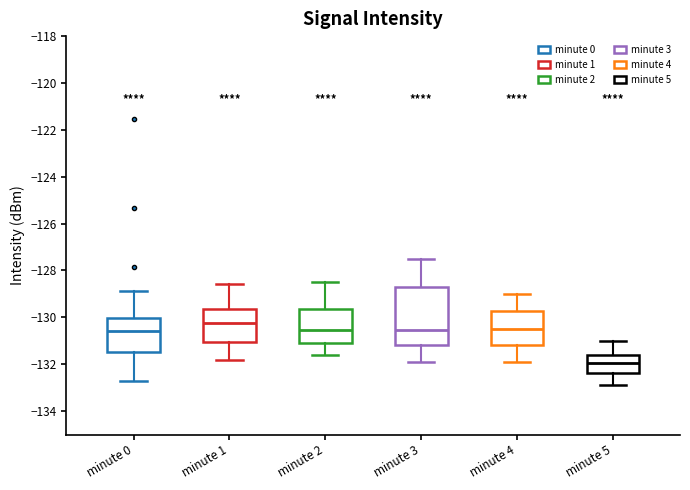

Comparing the boxes themselves (not the whiskers), which one is the tallest?

minute 3